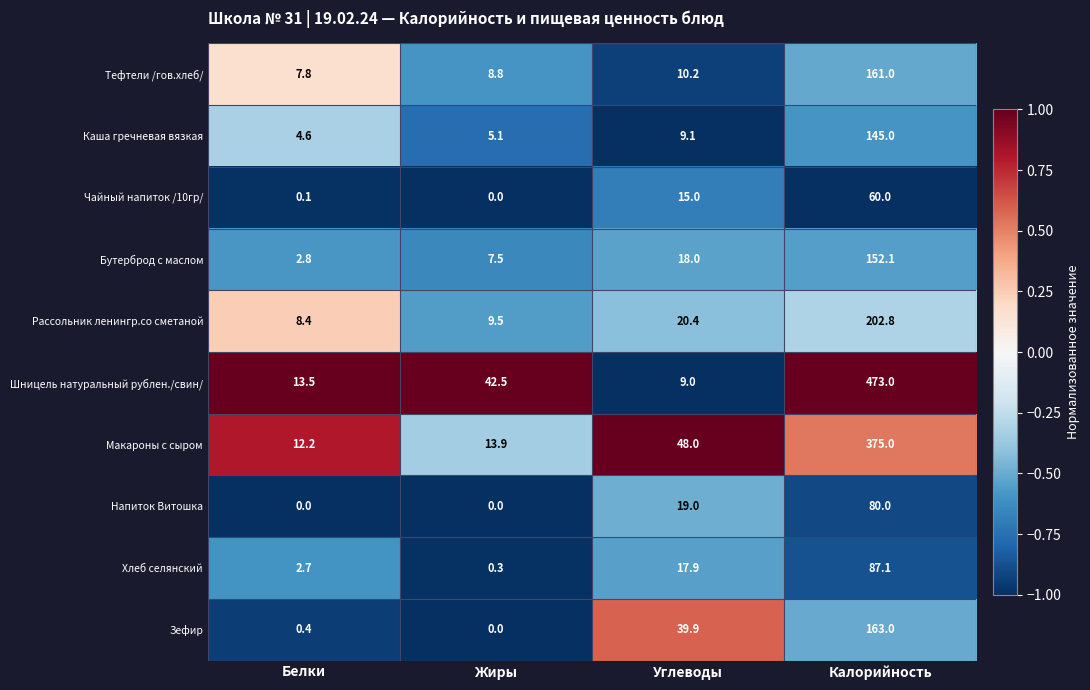

Between Жиры and Калорийность, which series saw the biggest shift?

Шницель натуральный рублен./свин/